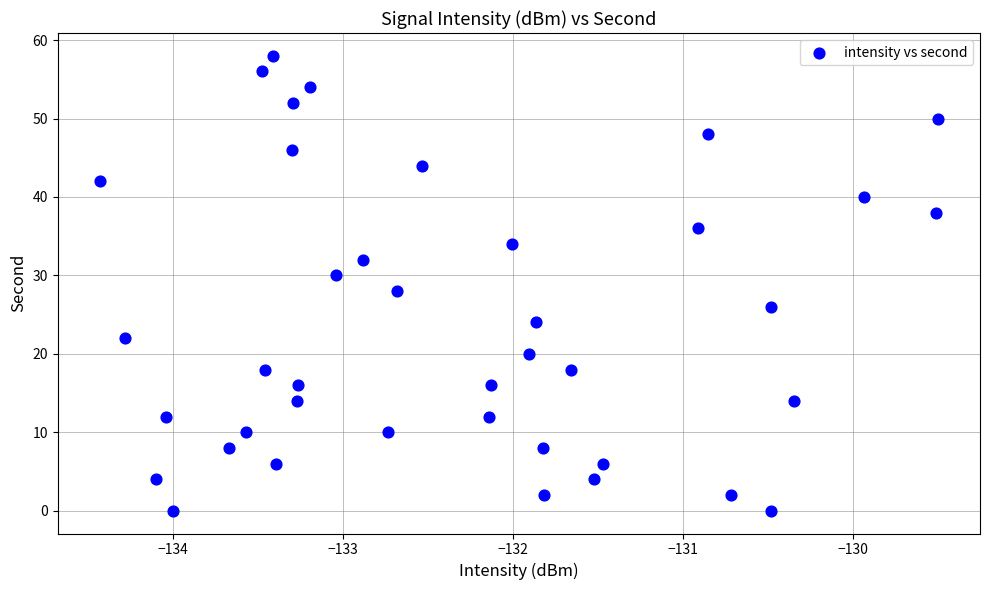

What is the range of Y values (max minus min)?

58